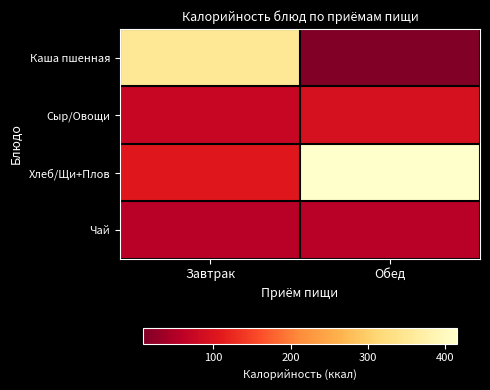

Between Завтрак and Обед, which is larger?

Завтрак